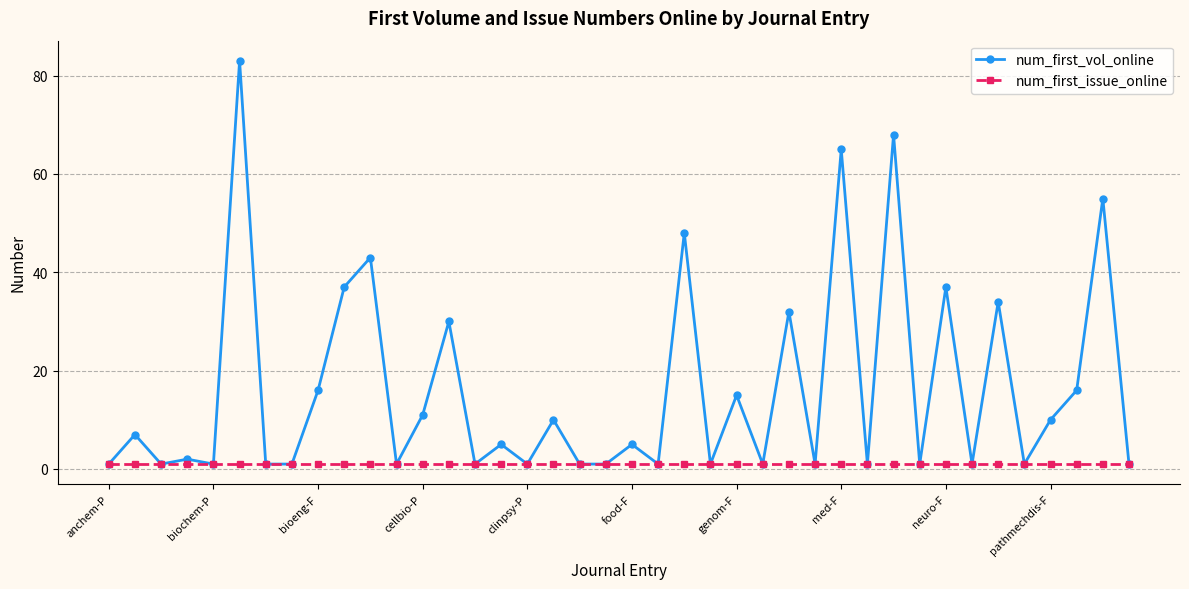

Which series has the largest range (max minus min)?

num_first_vol_online